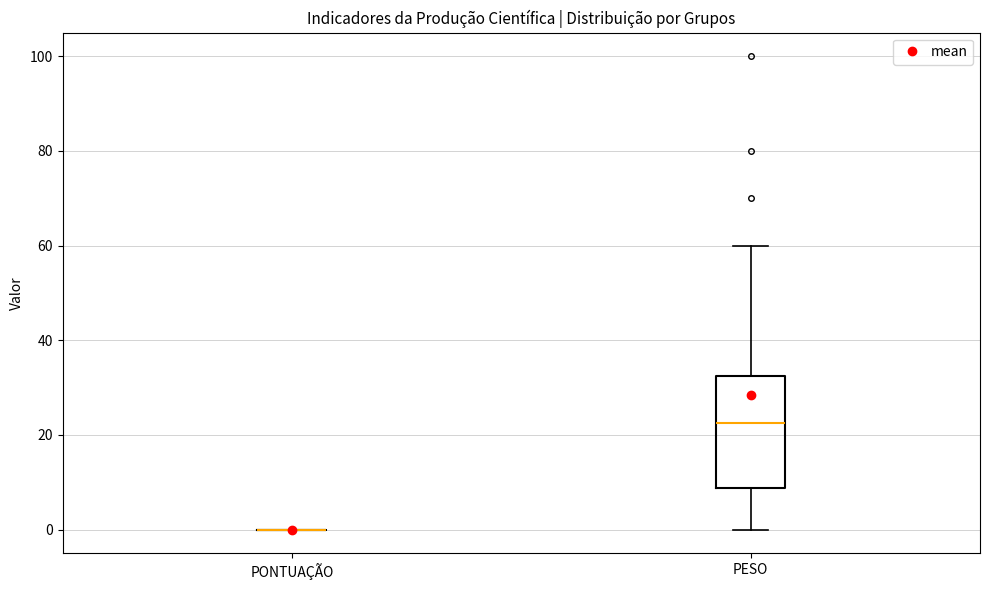

Comparing the boxes themselves (not the whiskers), which one is the tallest?

PESO